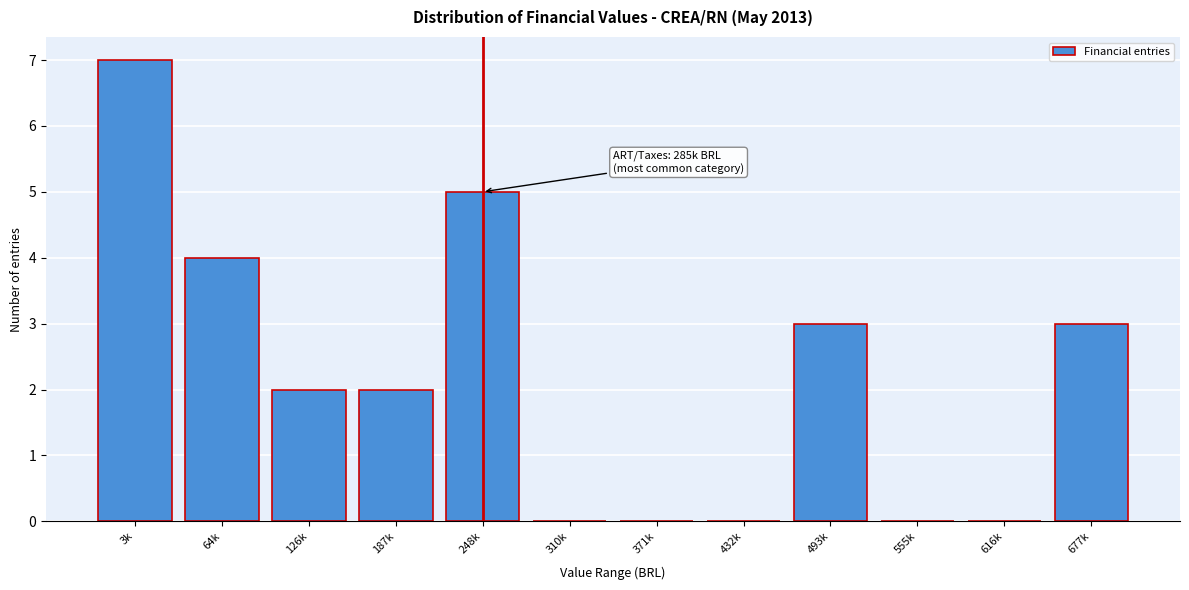

Reading left to right, extract all data points from this chart.

3k=7	64k=4	126k=2	187k=2	248k=5	310k=0	371k=0	432k=0	493k=3	555k=0	616k=0	677k=3